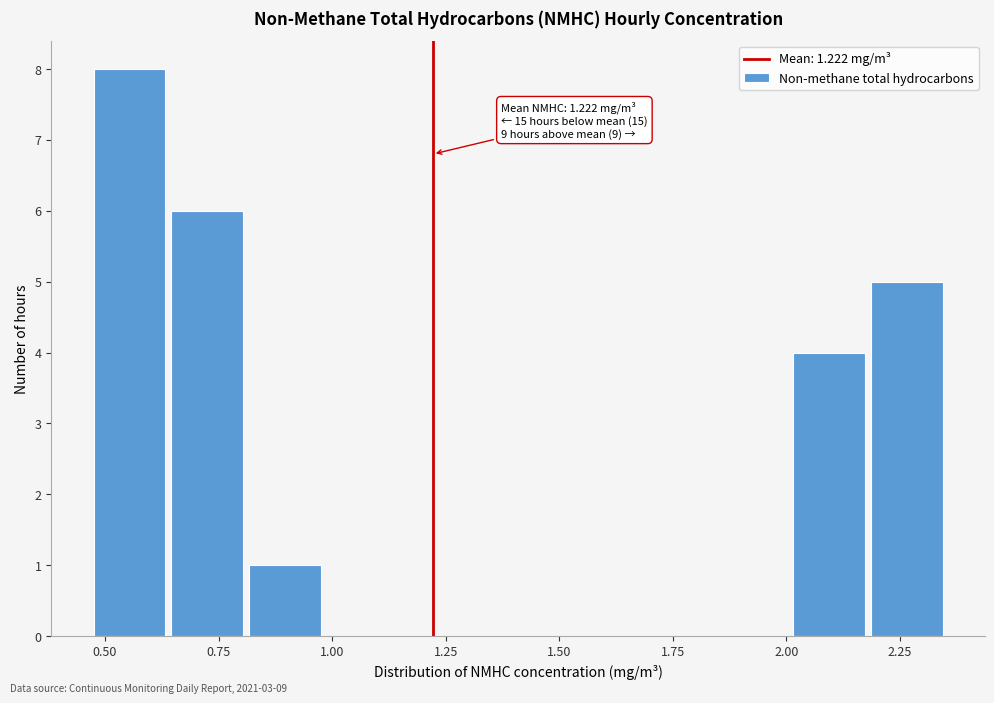

Around what value on the x-axis is the tallest bar? Give the approximate position of its centre, as read against the axis.

0.55